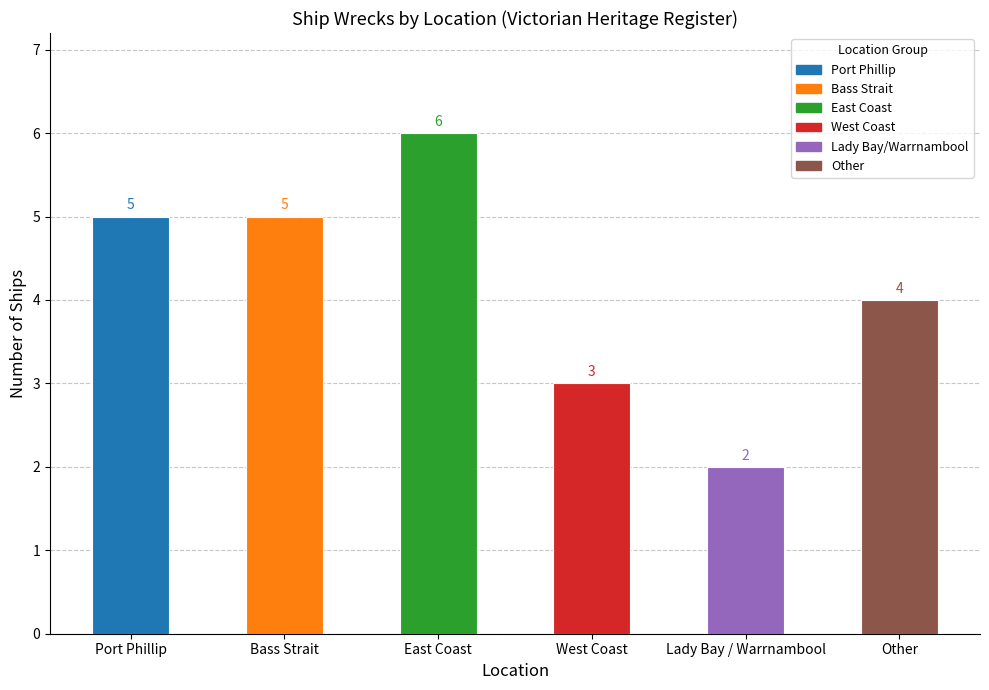

What value does the data have at East Coast?

6